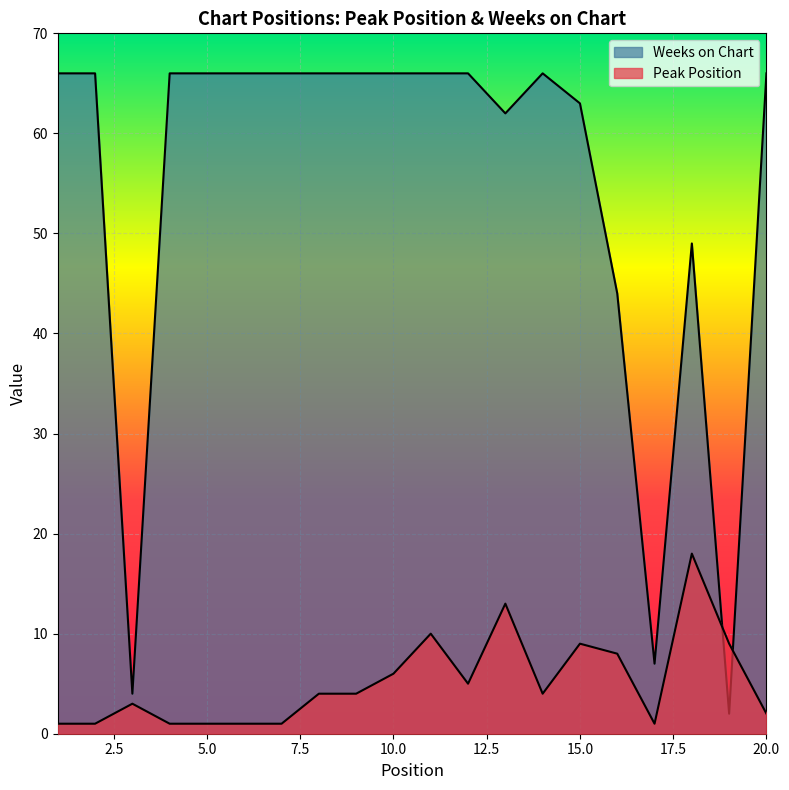

Does the chart display data point markers on the line(s)?

No